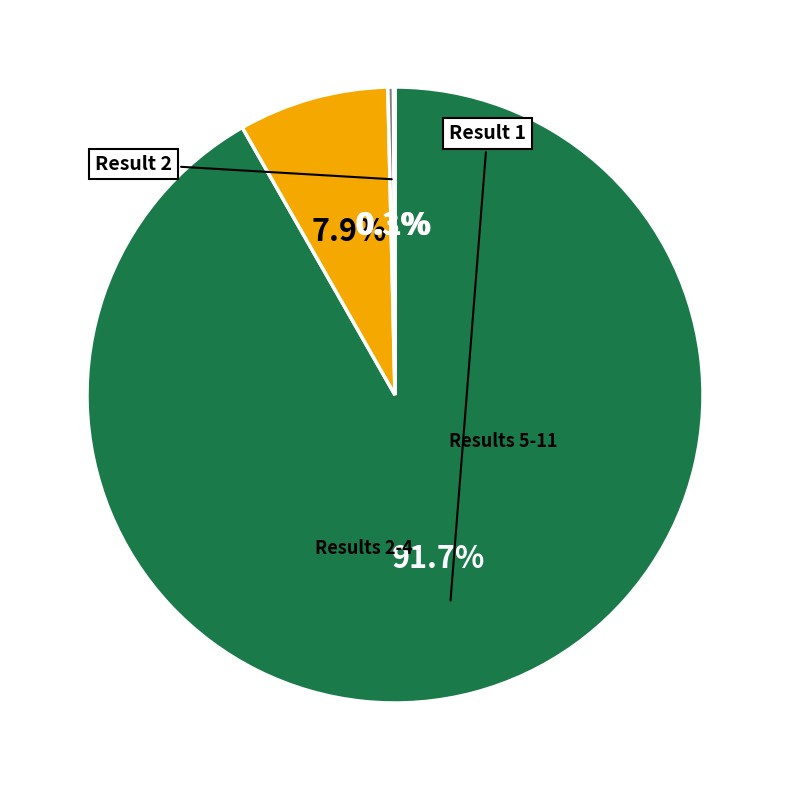

Is there any slice that represents more than half of the pie?

Yes